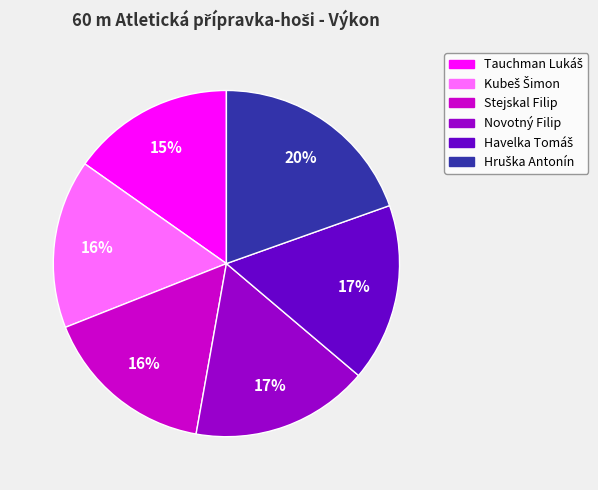

Is there any slice that represents more than half of the pie?

No